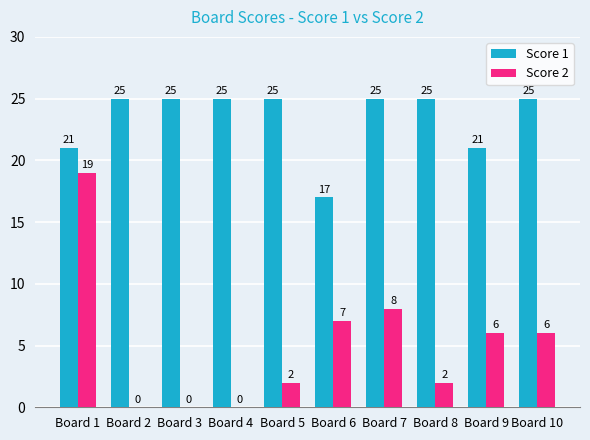

True or false: Score 2 has a value of 8 at Board 7.

True